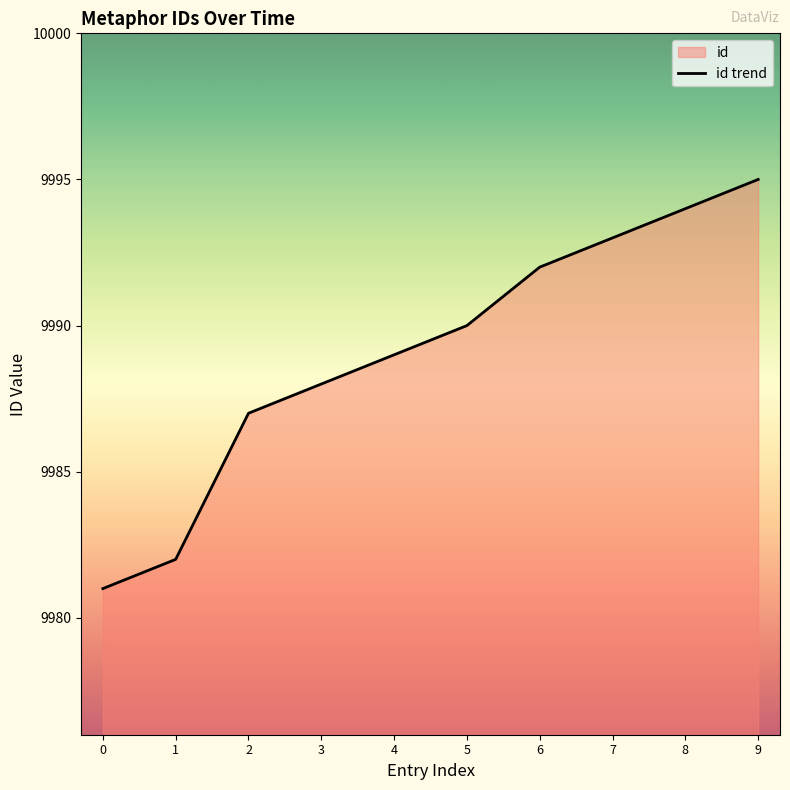

Approximately how many times larger is the value at 9 compared to 2?

1.0